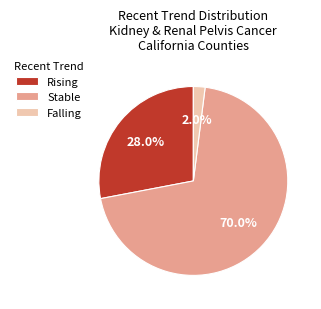

Which category accounts for the majority?

Stable